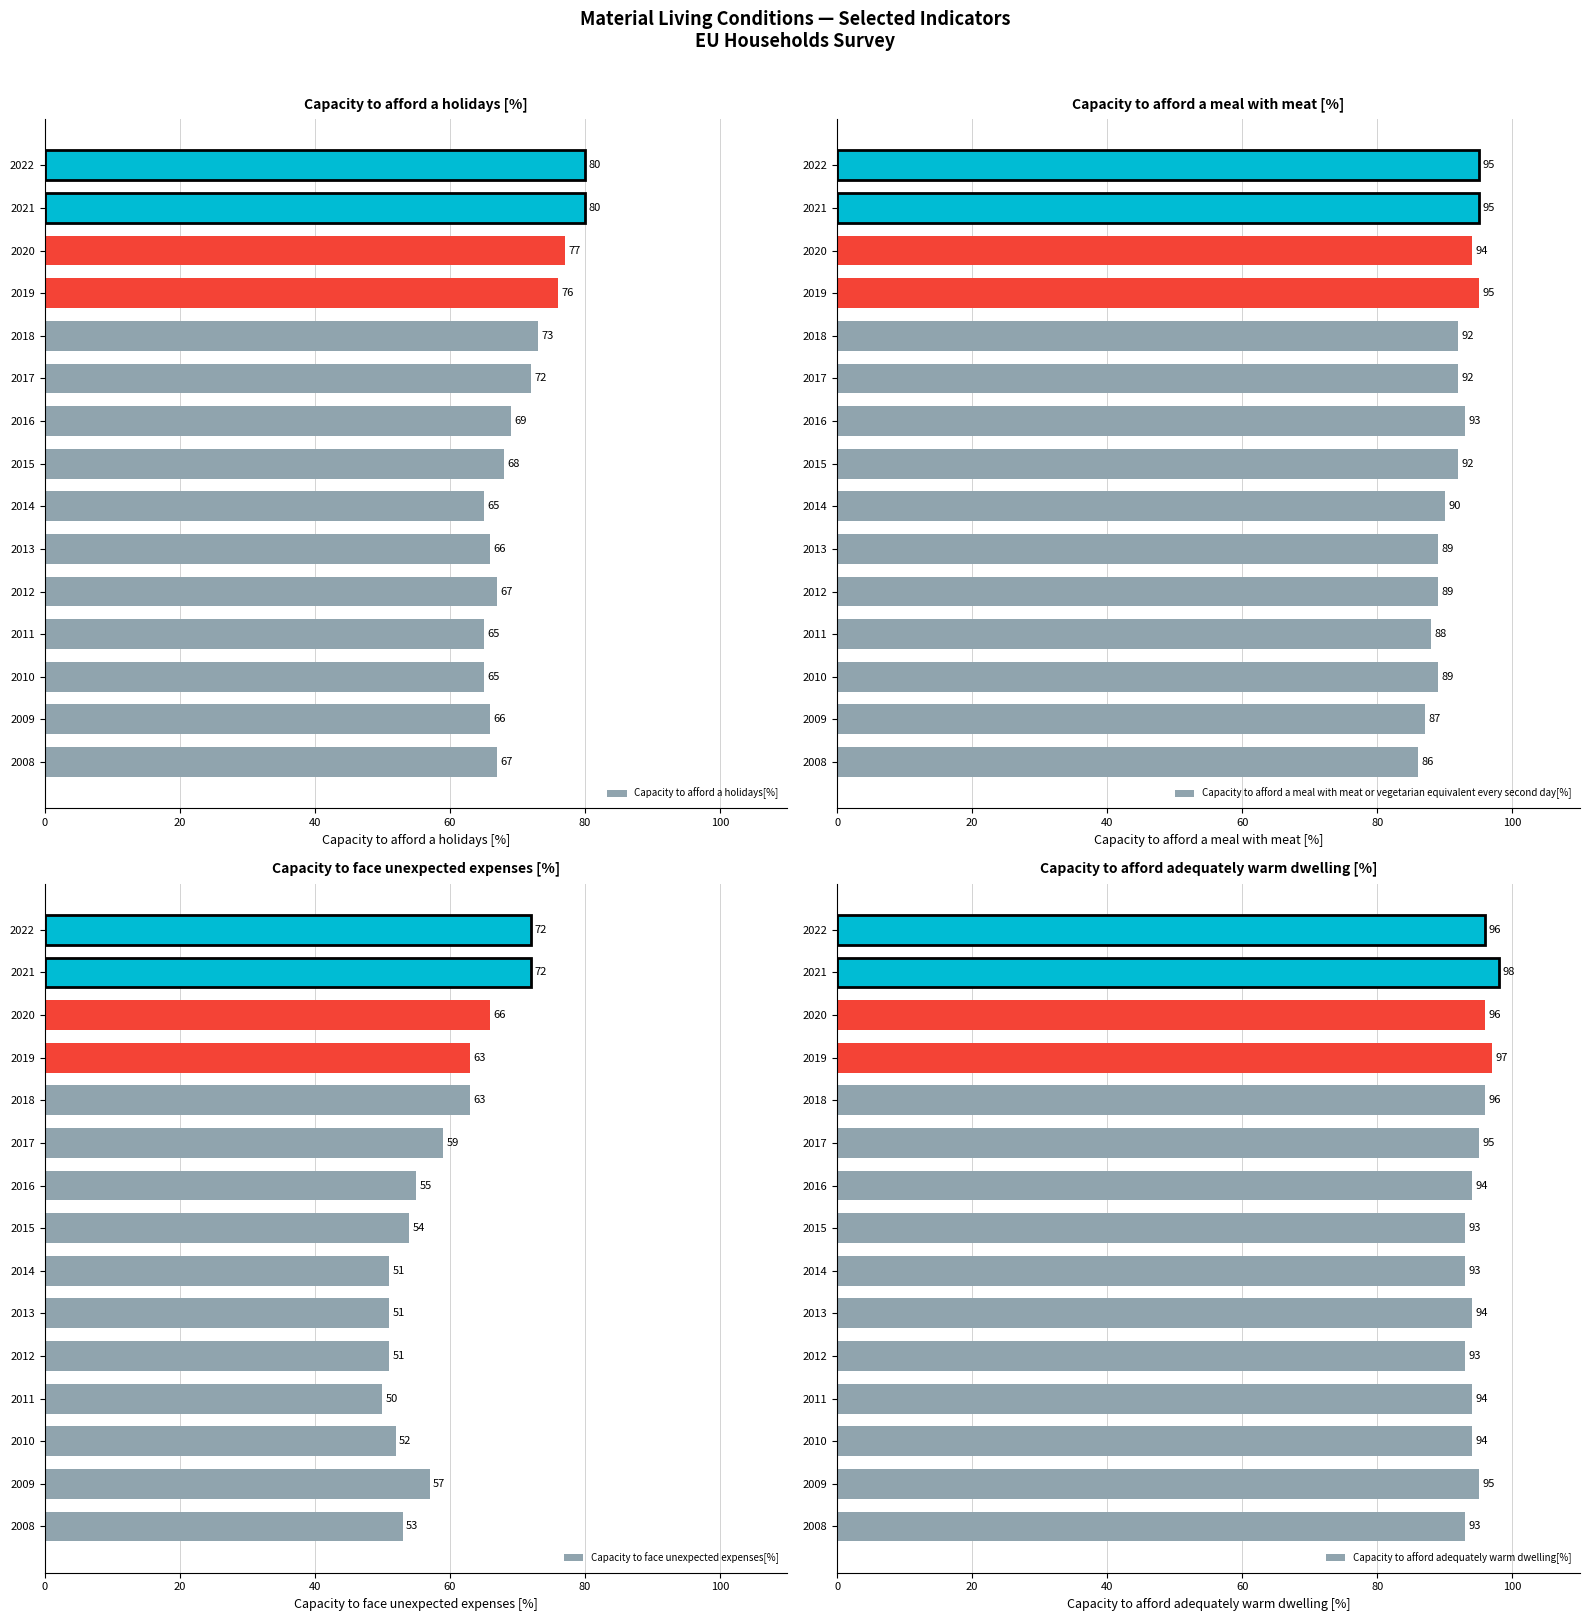

At which label is Capacity to afford a meal with meat or vegetarian equivalent every second day[%] closest to 90?

2014